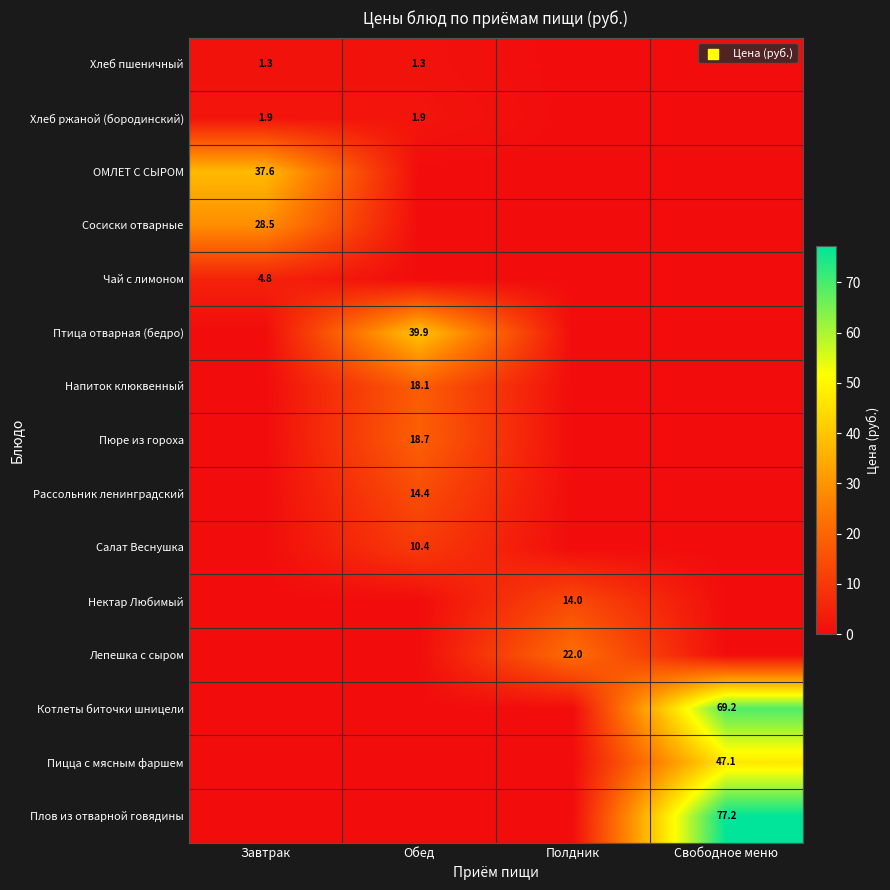

The Пицца с мясным фаршем series shows 47.1 at Свободное меню. True or false?

True